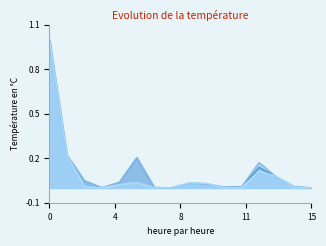

What is the maximum value shown in the chart?

1.0